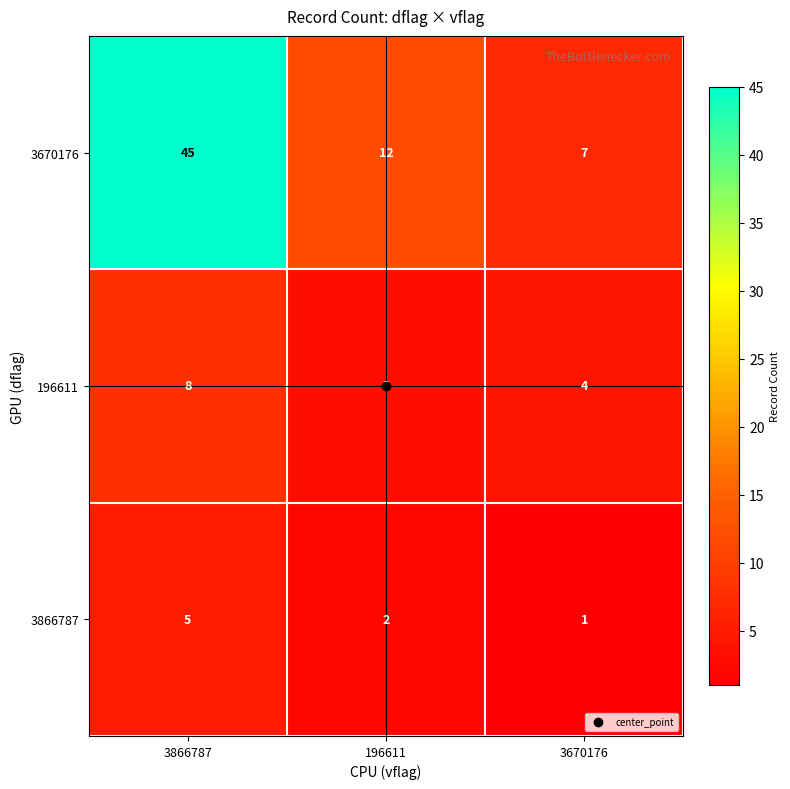

Which series has the widest spread of values?

3670176